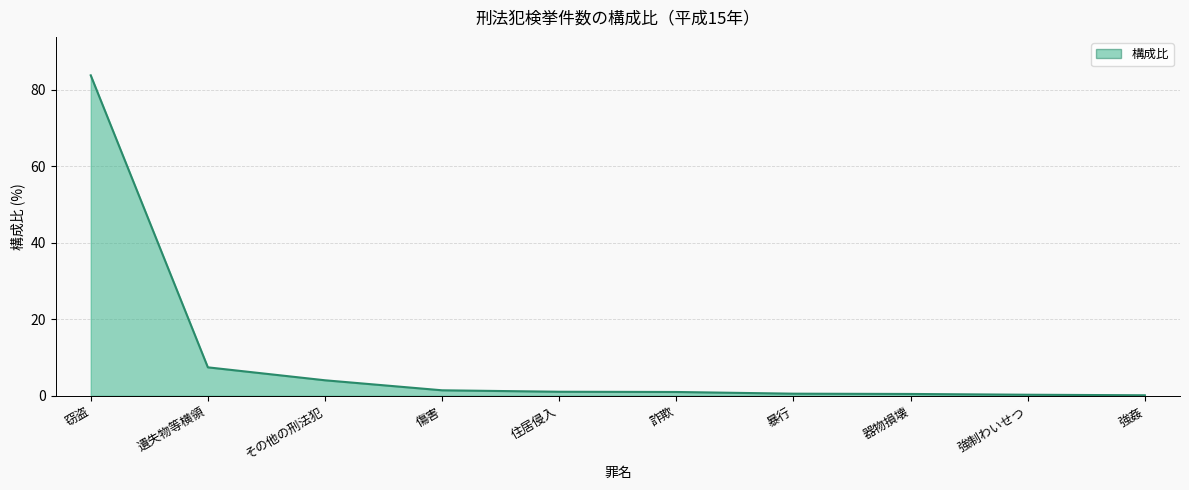

Which label corresponds to the largest value in the chart?

窃盗